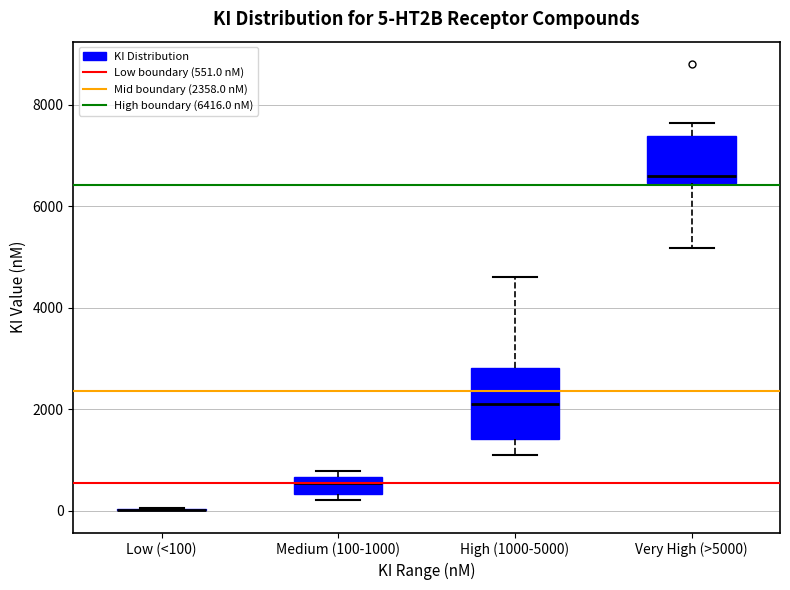

Comparing the boxes themselves (not the whiskers), which one is the tallest?

High (1000-5000)